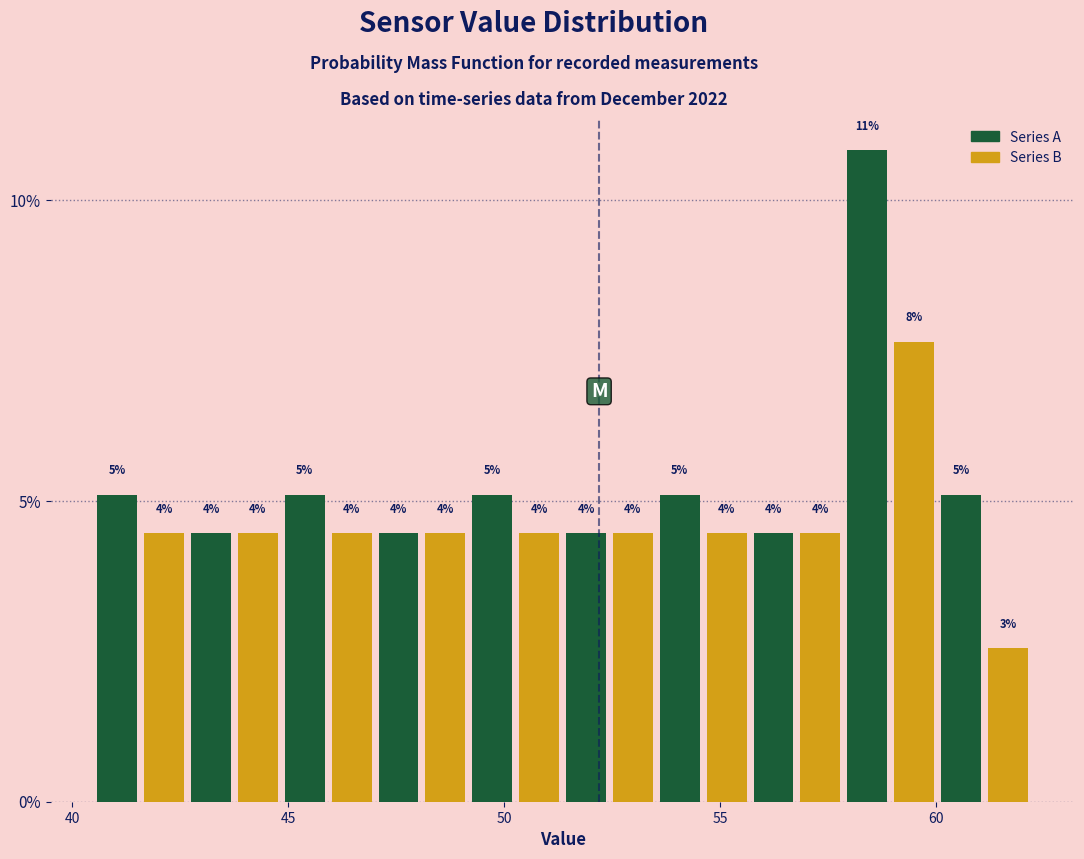

Read against the x-axis, roughly where is the centre of the tallest bar?

58.5